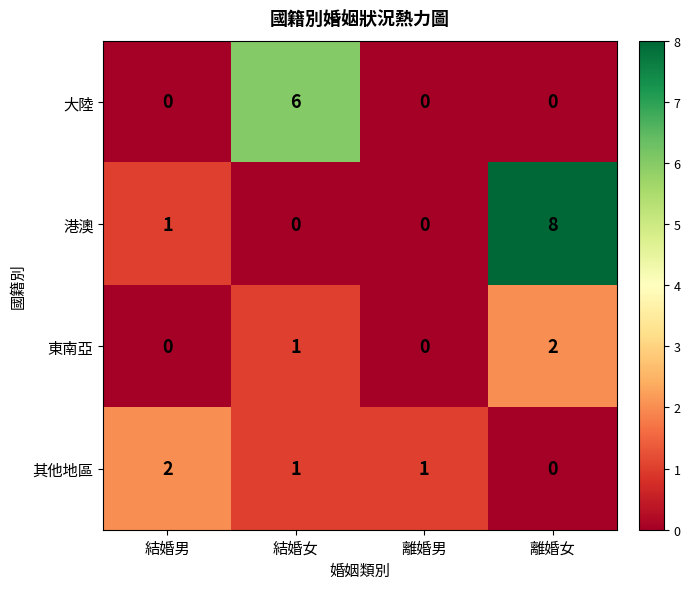

At which label is 港澳 closest to 4?

結婚男